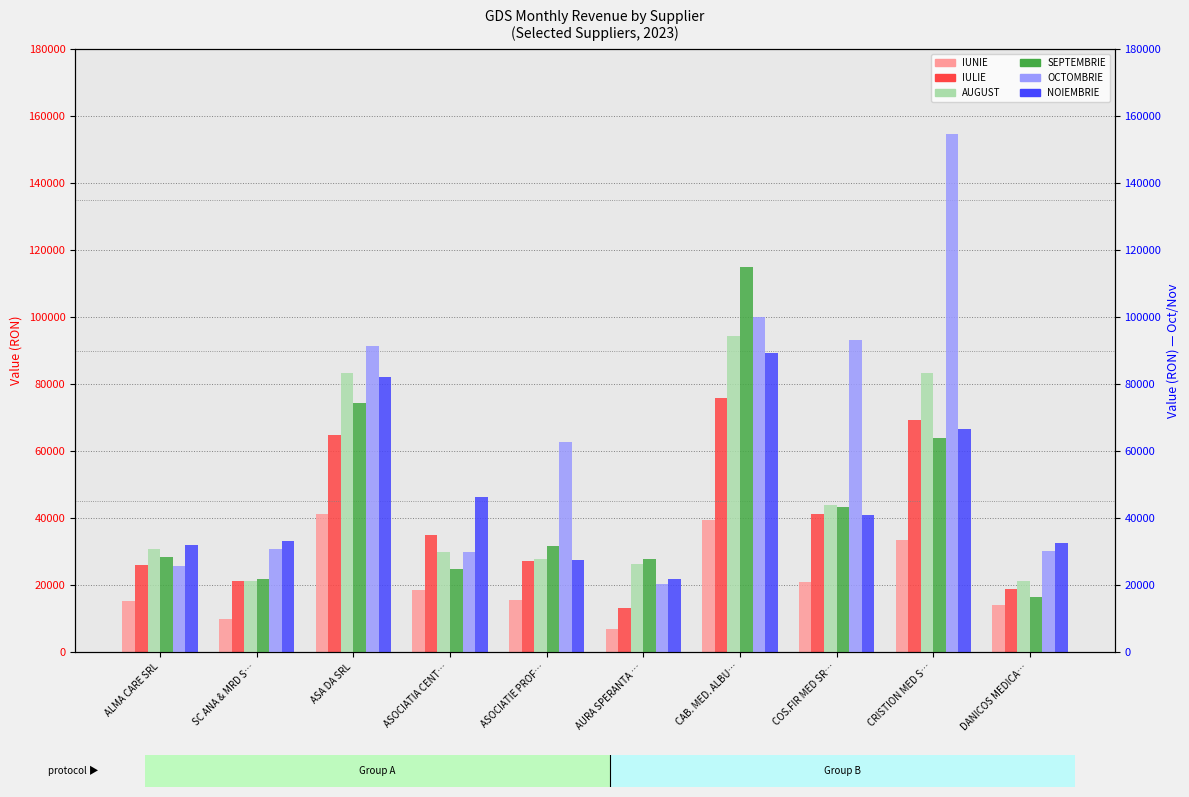

Is it true that NOIEMBRIE equals 39087.9 at ASOCIATIE PROF…?

False